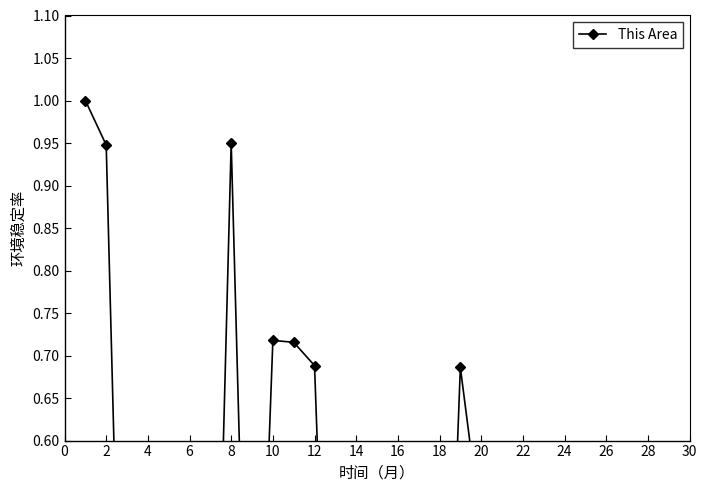

Is it true that the value at 16 is 0.1?

False